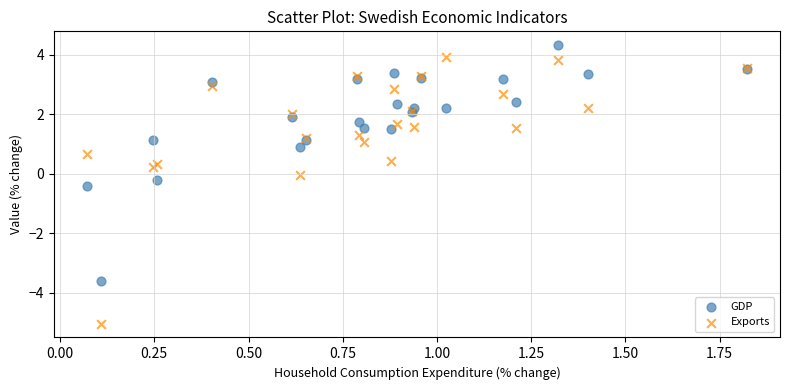

Which series contains the lowest Y value?

Exports